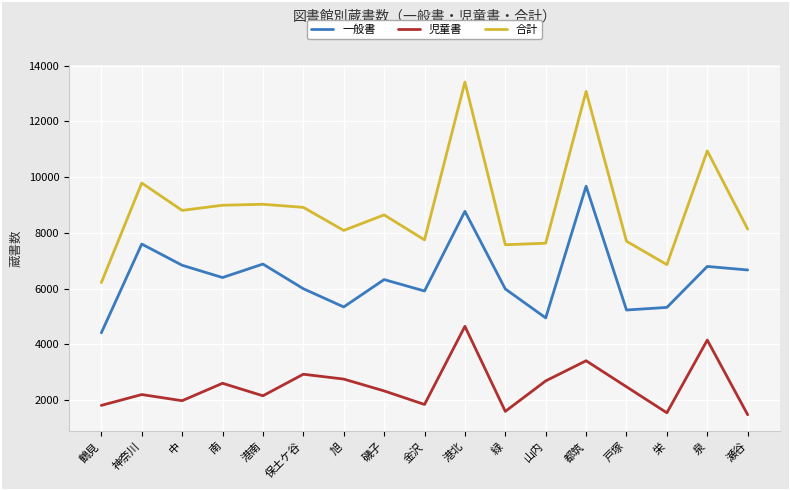

What is the highest value of the 合計 series?

13416